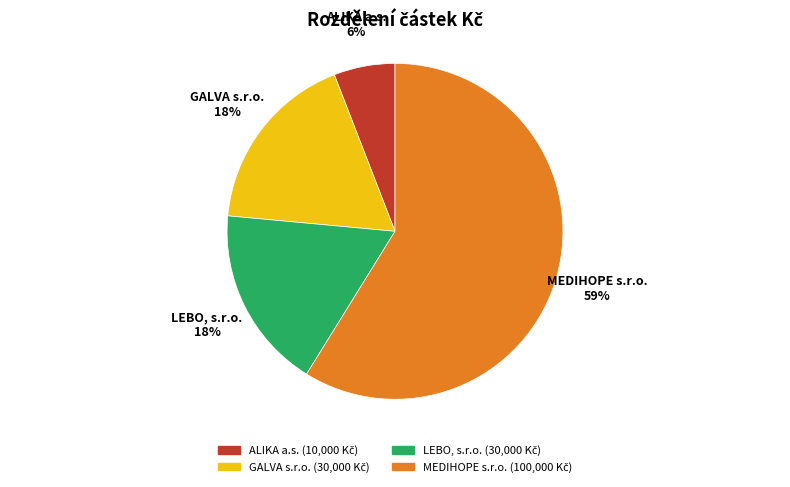

Which has a higher value, ALIKA a.s. or GALVA s.r.o.?

GALVA s.r.o.